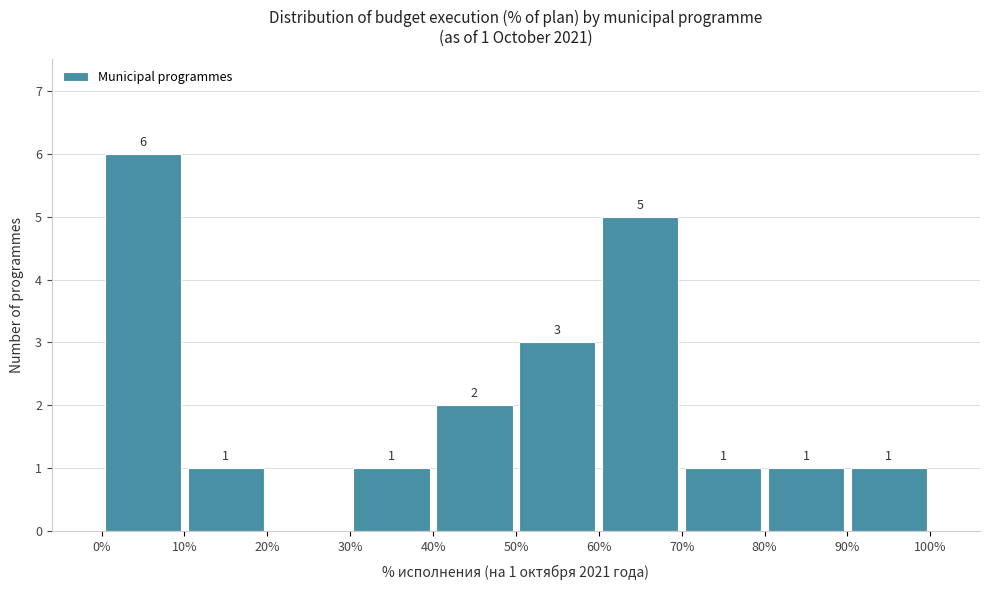

Over which range of the x-axis is the bar tallest?

0% to 10%